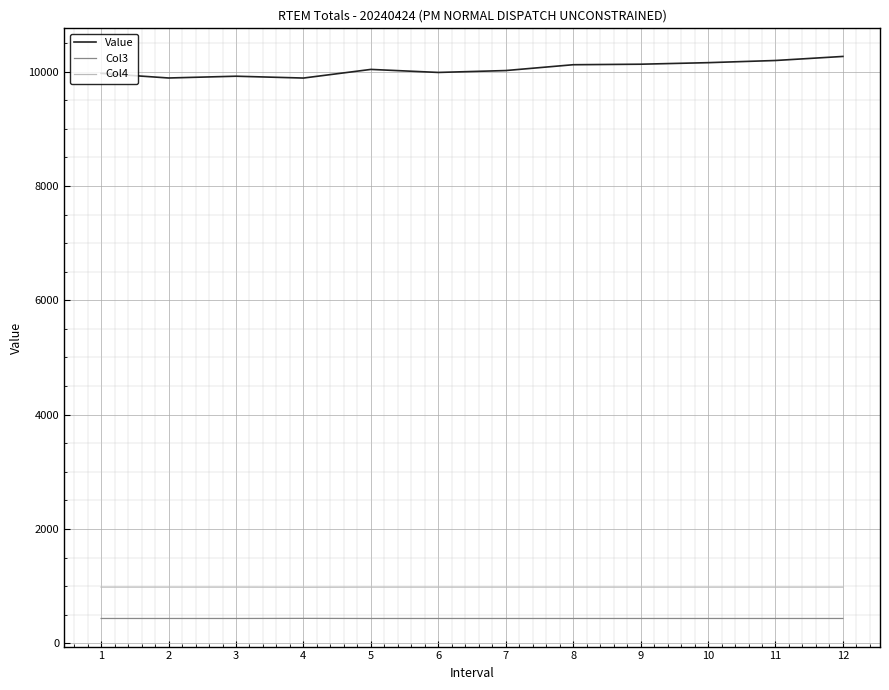

Is it true that Value equals 2703.5 at 11?

False